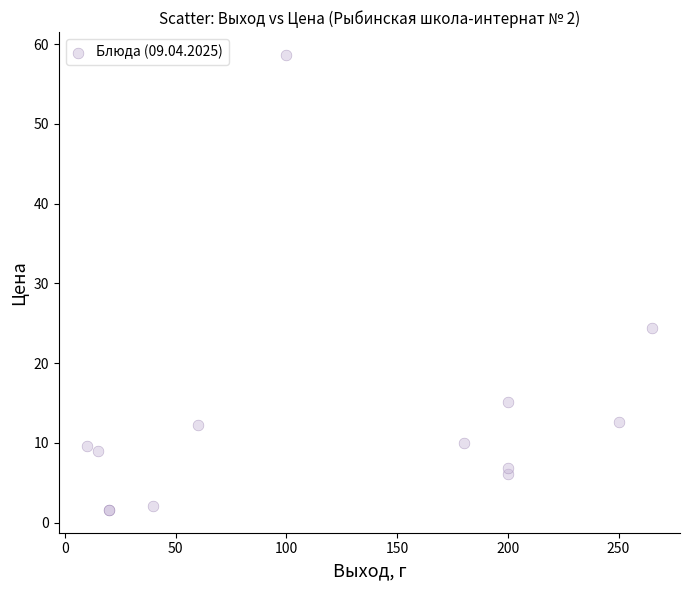

What Y value in the scatter plot is closest to 30?

24.4